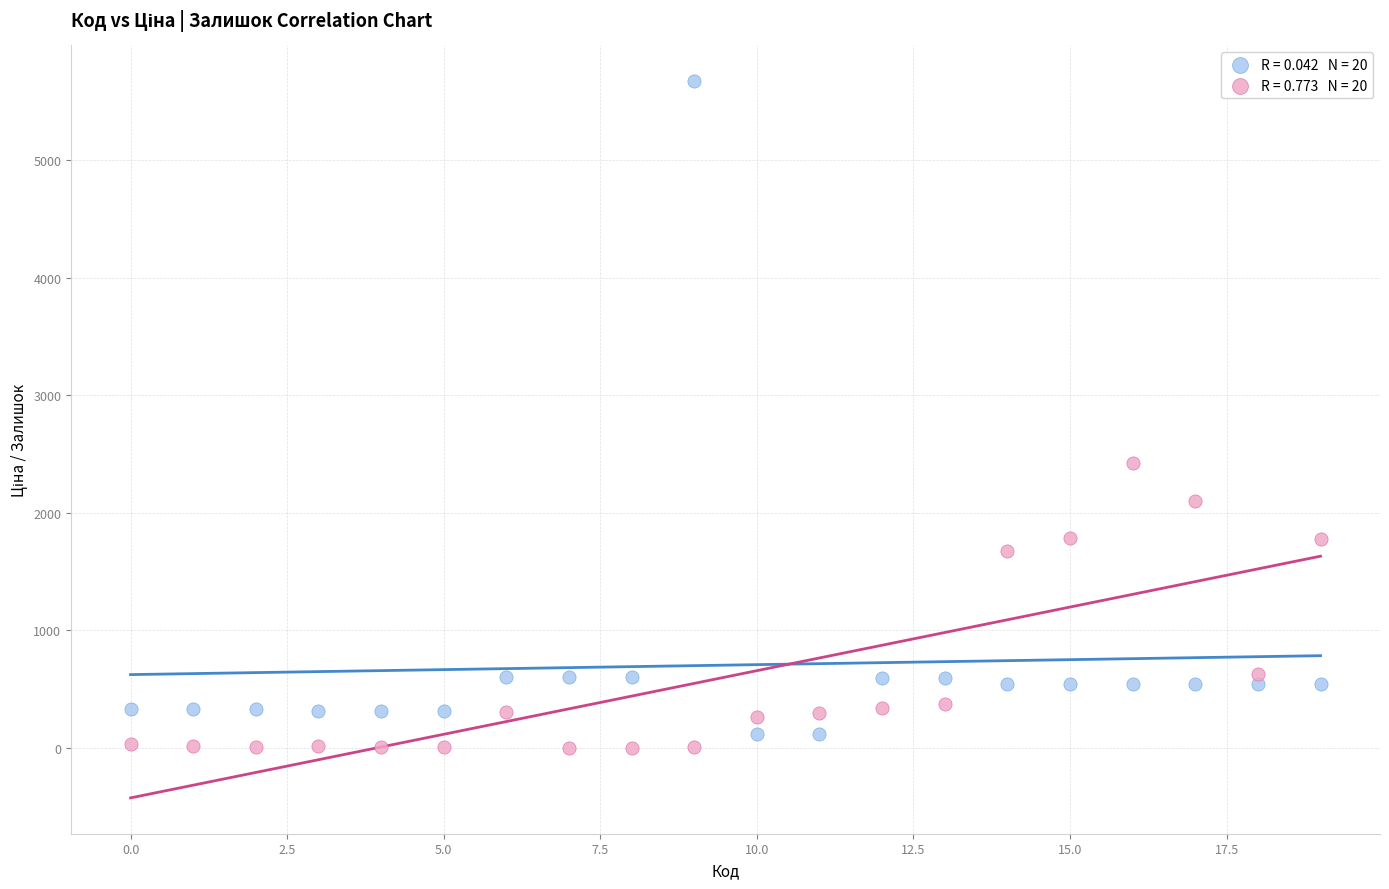

Across all series, what Y value is closest to 2836?

2419.0